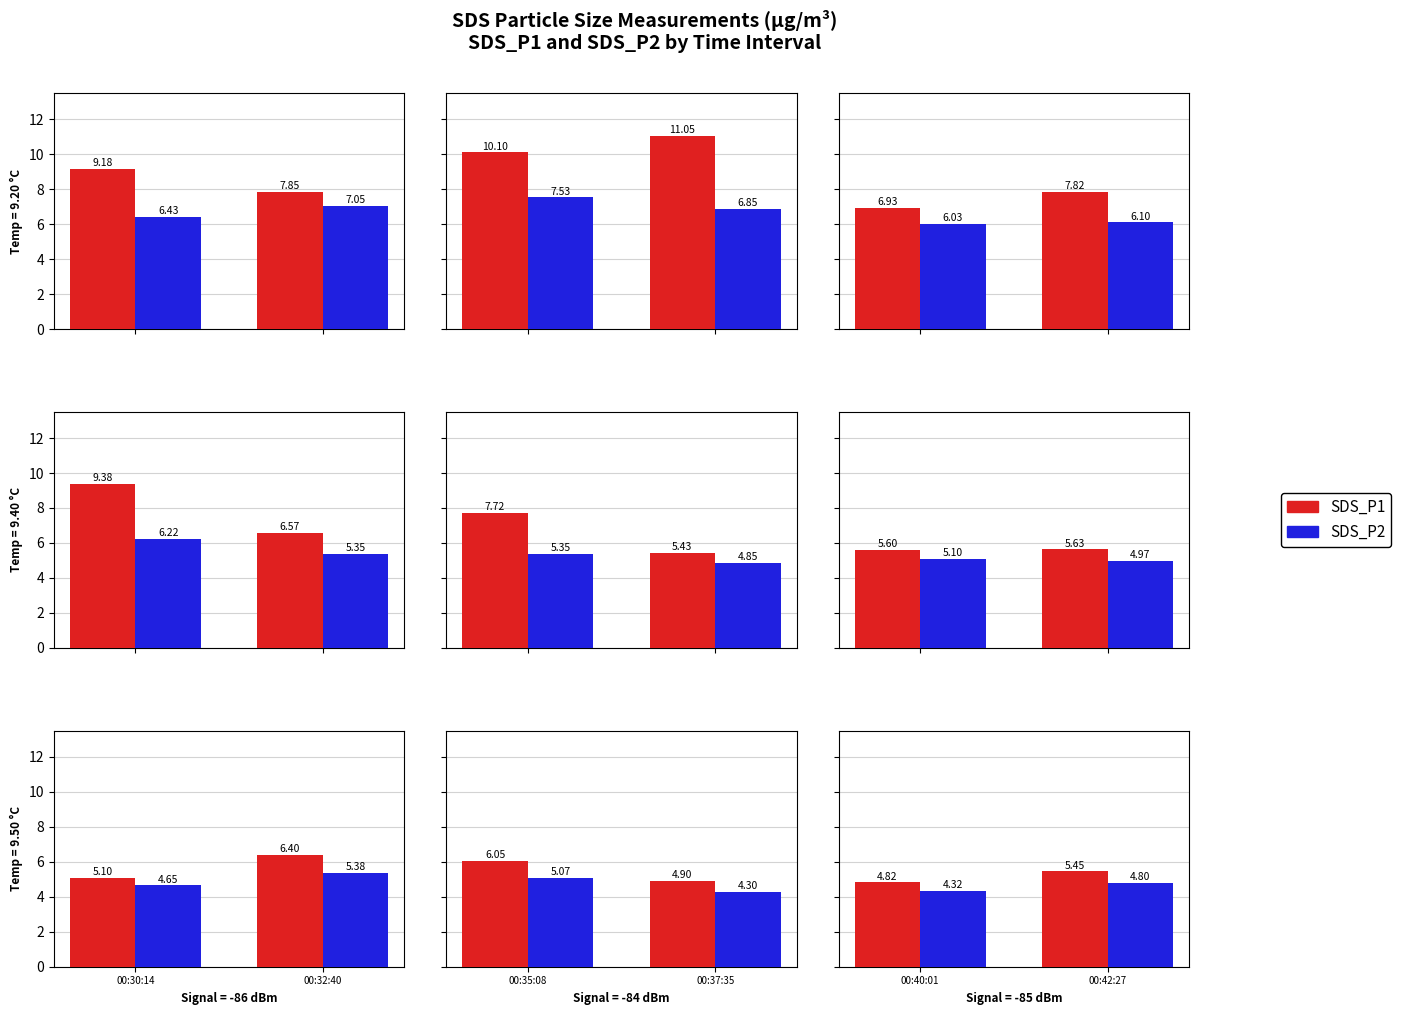

What are all the series names shown in the legend?

SDS_P1, SDS_P2